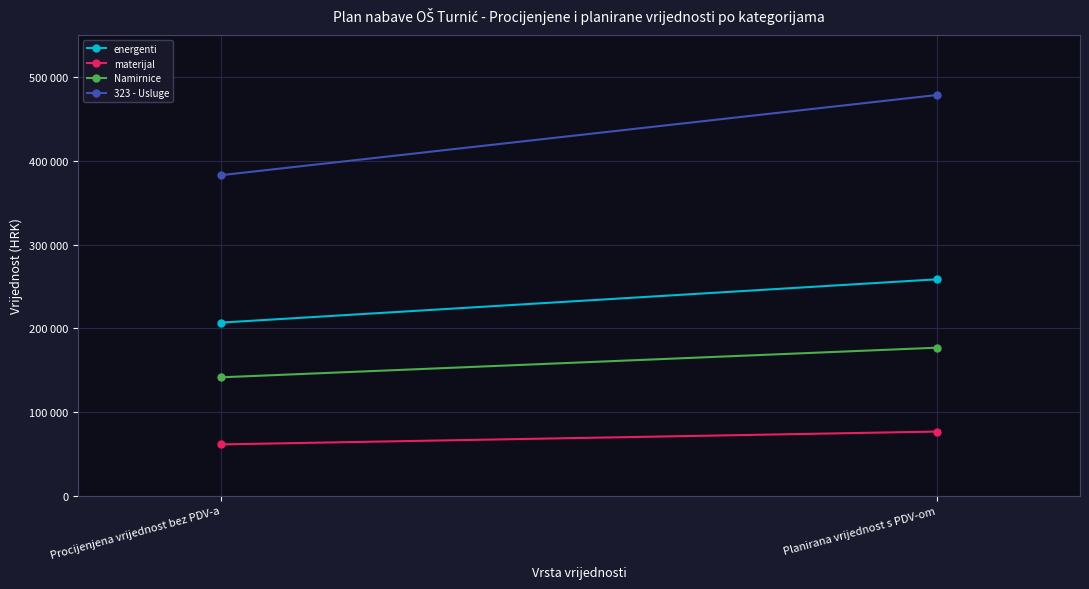

List the series in order of their peak value, lowest first.

materijal, Namirnice, energenti, 323 - Usluge